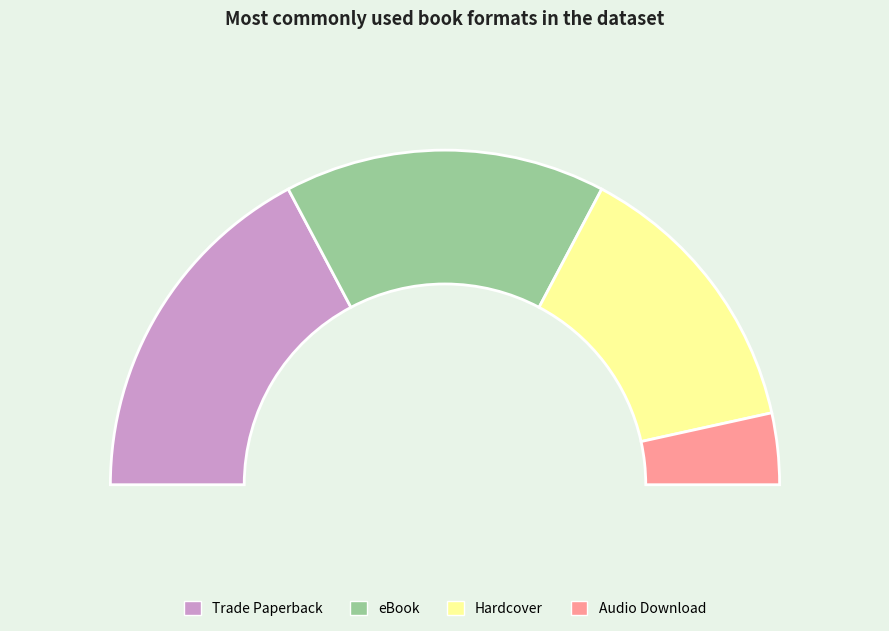

The Audio Download slice represents 1% of the pie. True or false?

False